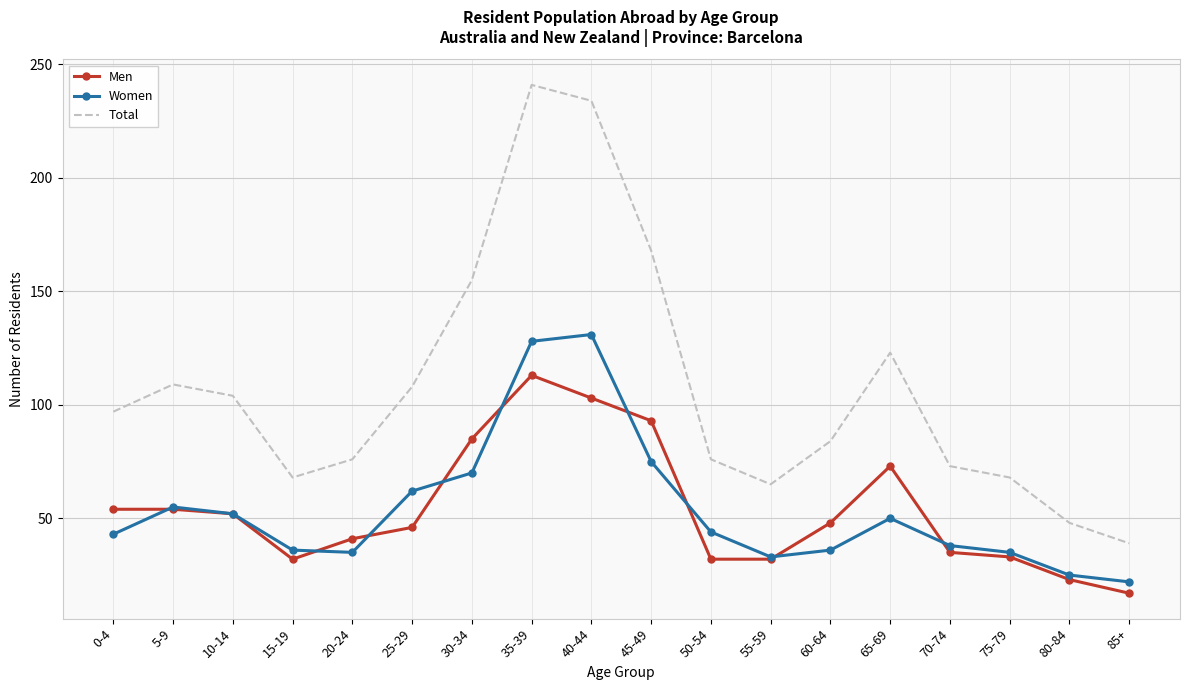

Which series has the largest total across all categories?

Total